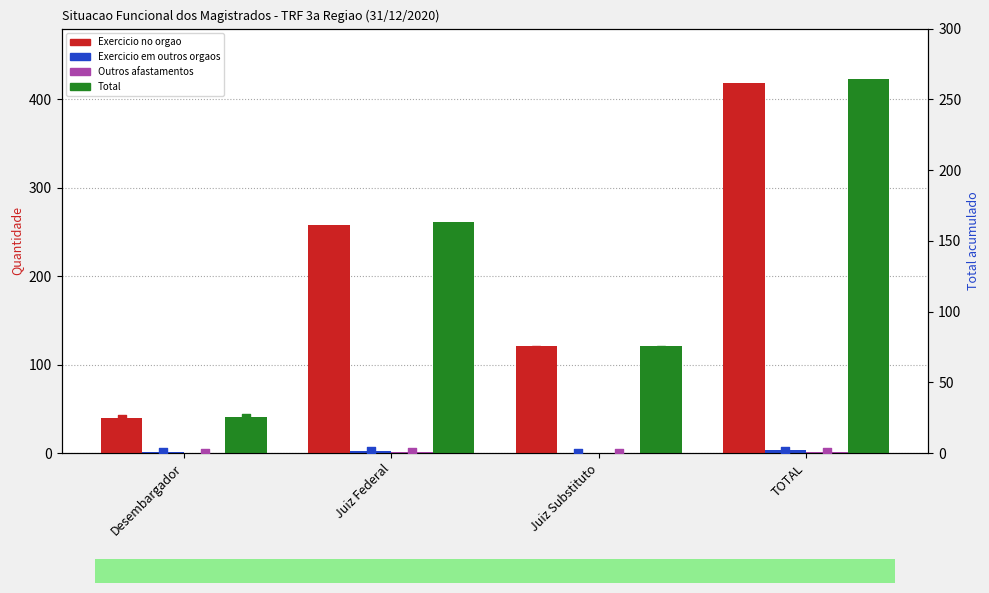

What is the total value across all series at Juiz Federal?

522